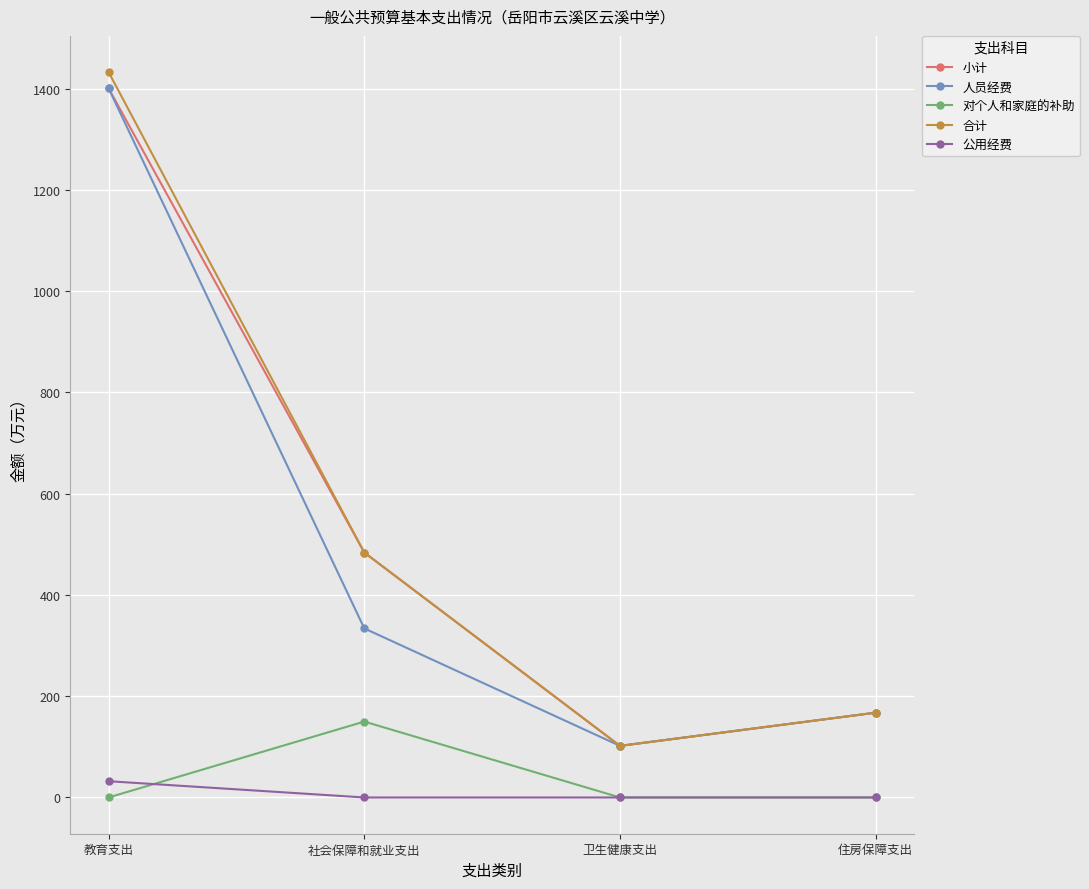

Does the chart display data point markers on the line(s)?

Yes